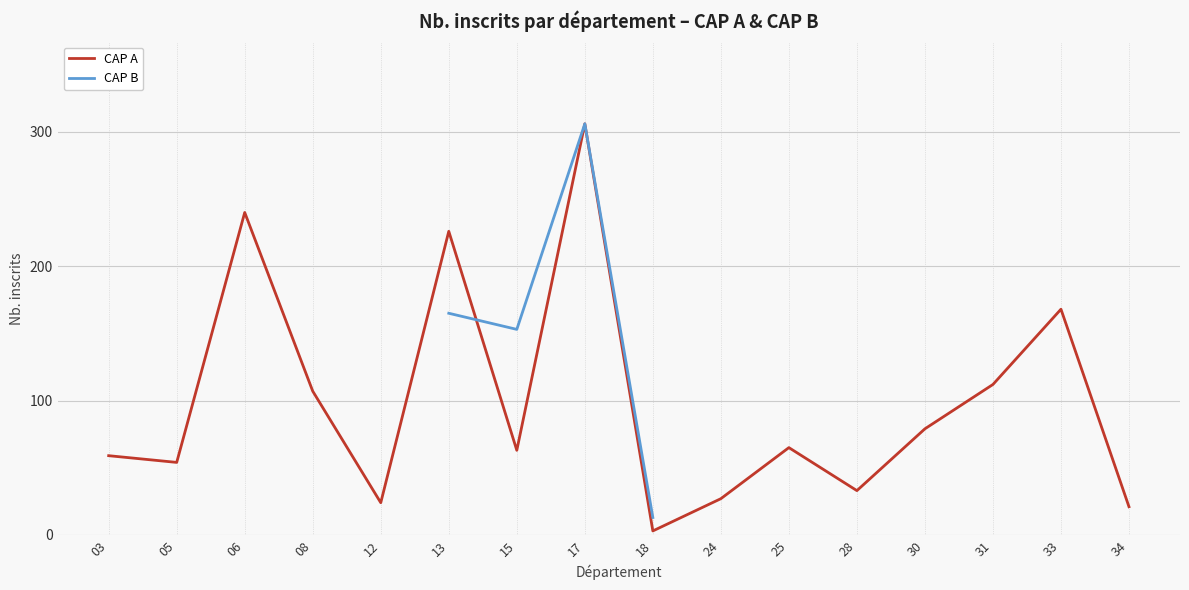

True or false: CAP B and CAP A cross at least once.

True